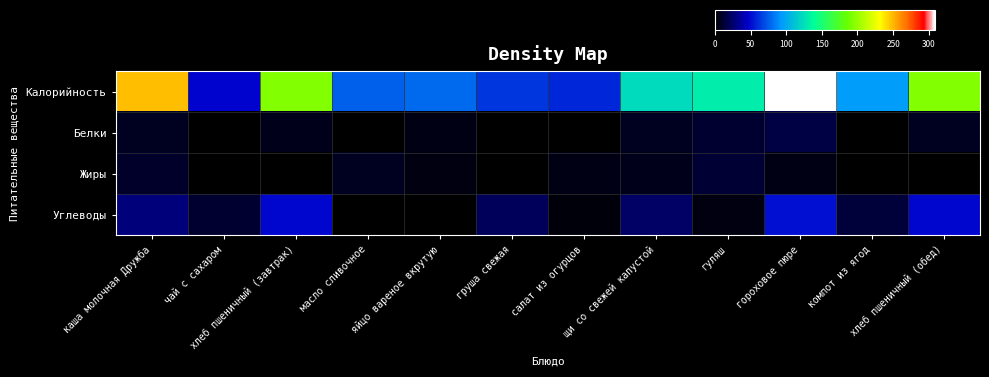

Count the number of categories in the chart.

12